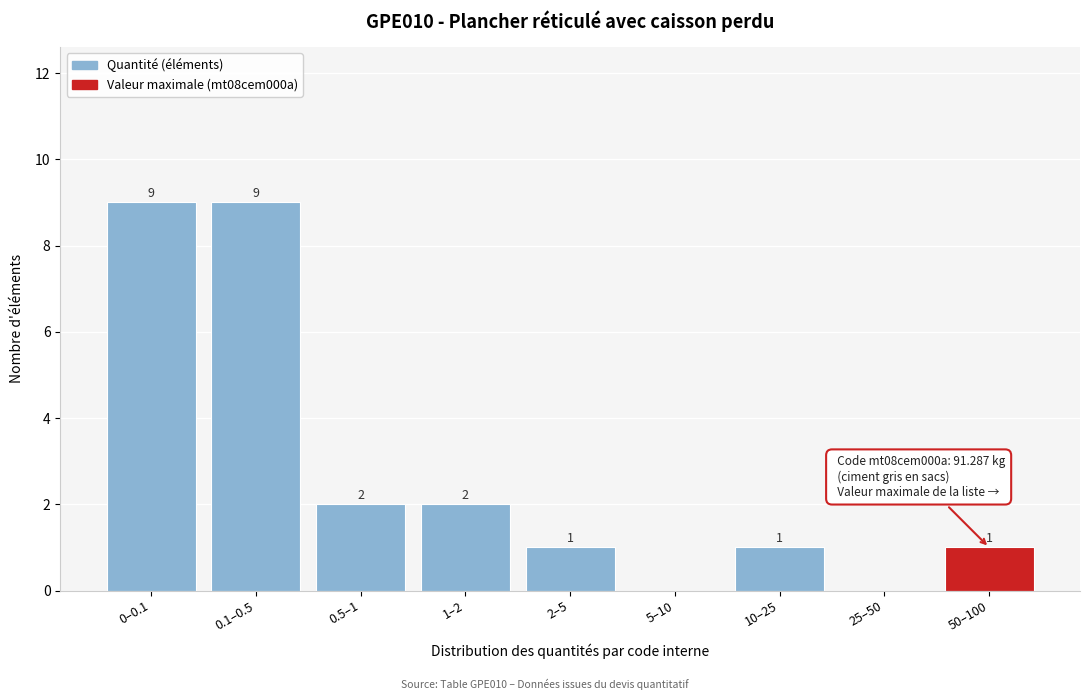

Reading left to right, extract all data points from this chart.

0–0.1=9	0.1–0.5=9	0.5–1=2	1–2=2	2–5=1	5–10=0	10–25=1	25–50=0	50–100=1